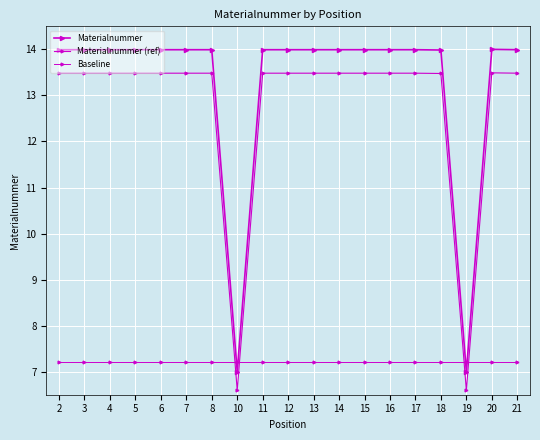

What is the difference between the maximum and minimum values in the Materialnummer (ref) series?

6.9